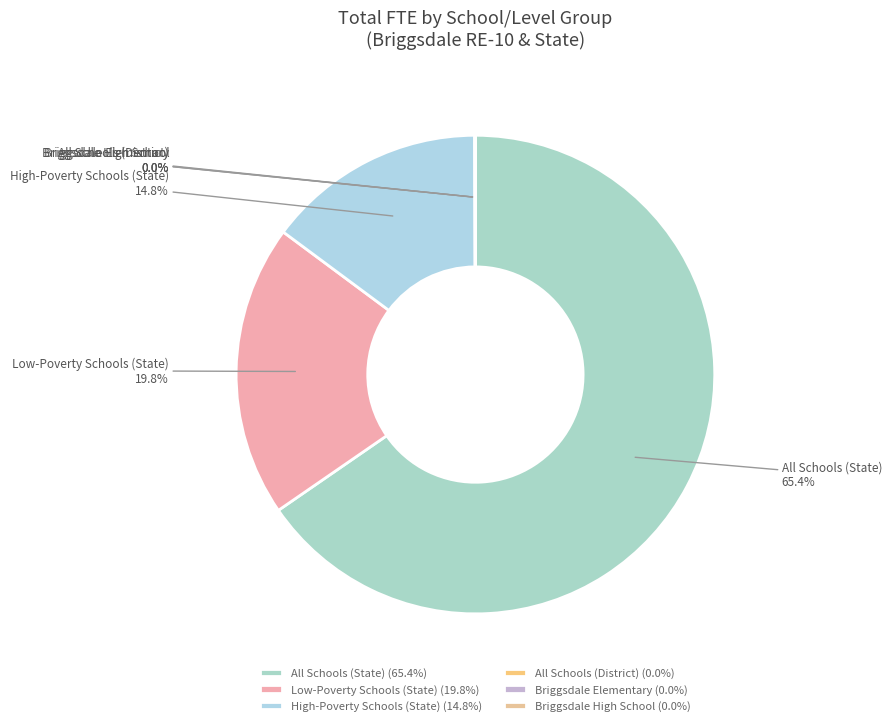

Which category accounts for the majority?

All Schools (State)